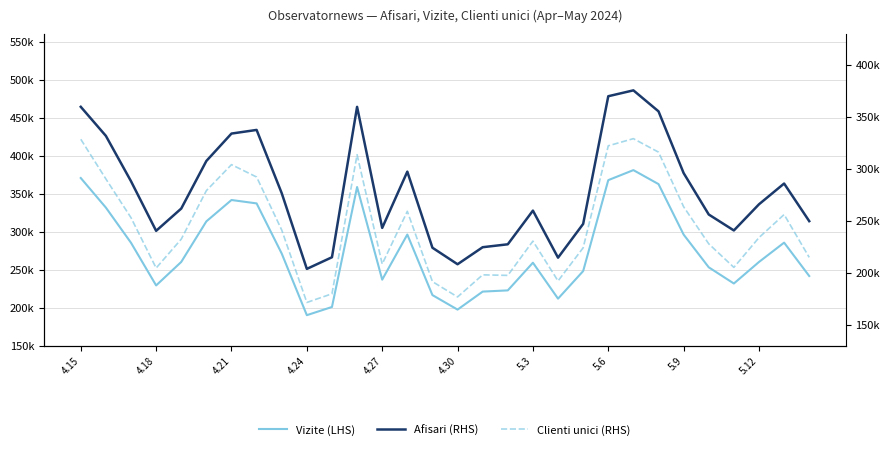

The Vizite (LHS) series shows 221448 at 16. True or false?

True